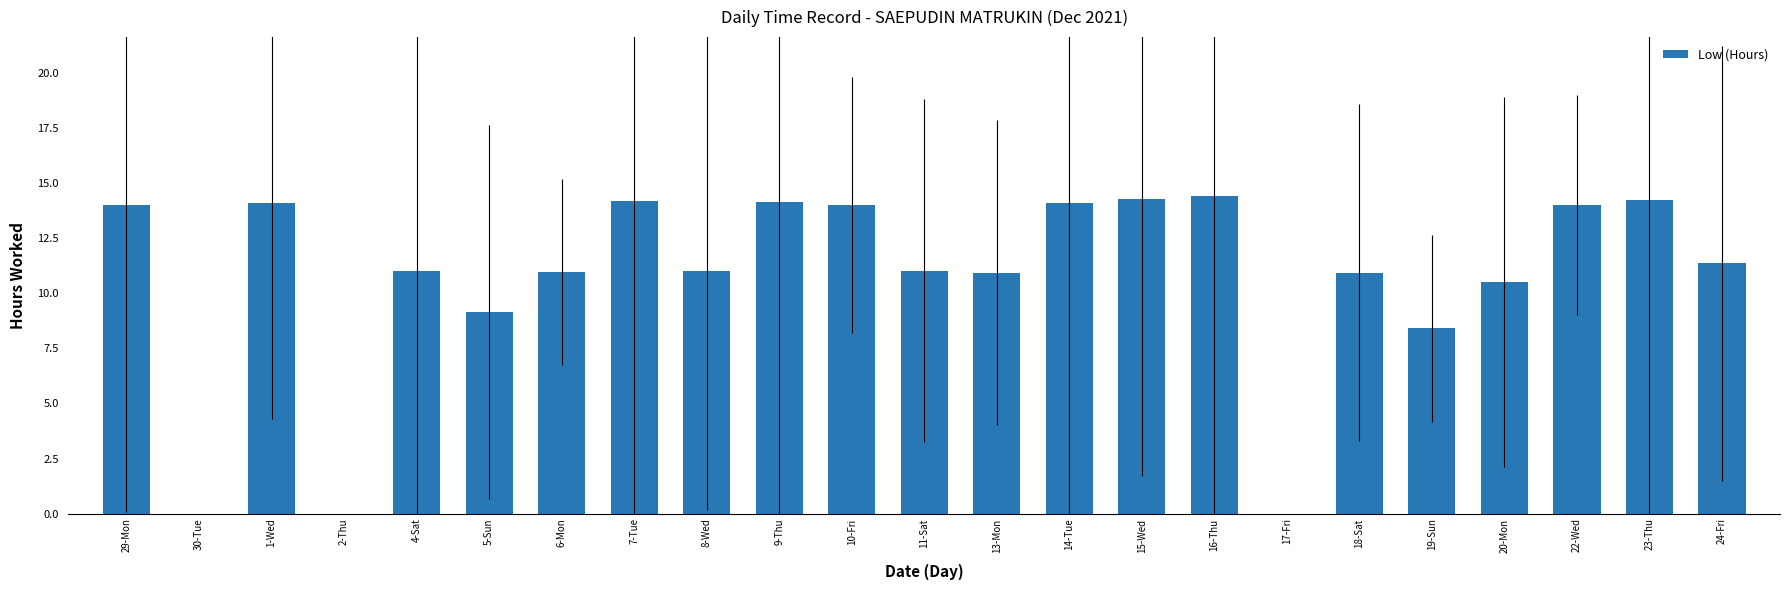

What is the sum of the values at 2-Thu and 15-Wed?

14.3